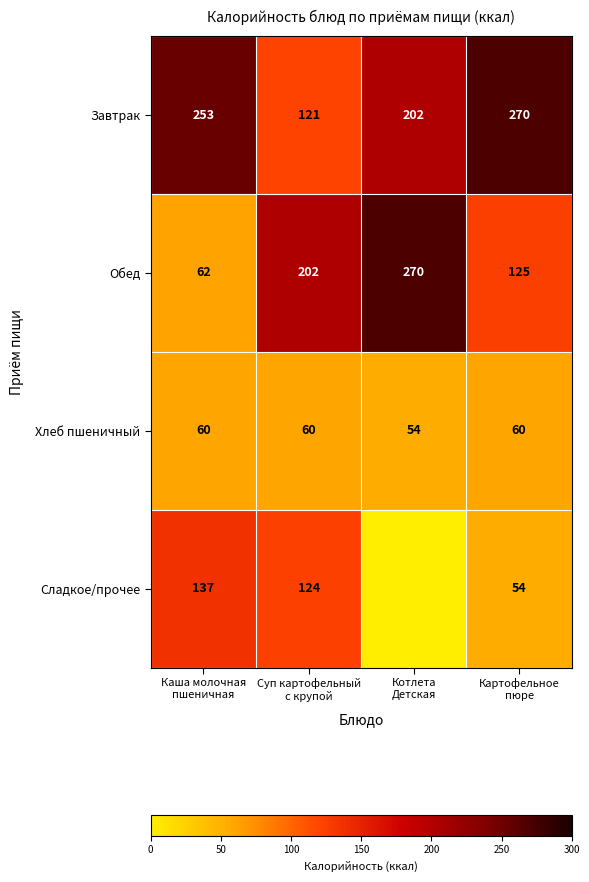

What is the difference between the maximum and minimum values in the Обед series?

208